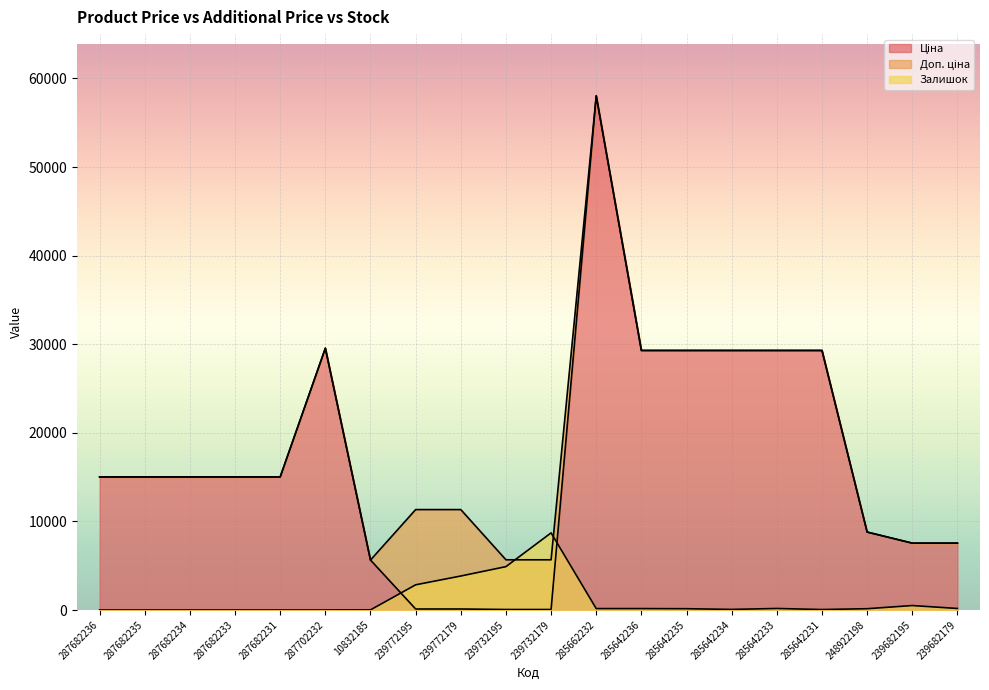

Rank the categories by Ціна value from highest to lowest.

285662232, 287702232, 285642236, 285642235, 285642234, 285642233, 285642231, 287682236, 287682235, 287682234, 287682233, 287682231, 248922198, 239682195, 239682179, 10832185, 239772195, 239772179, 239732195, 239732179